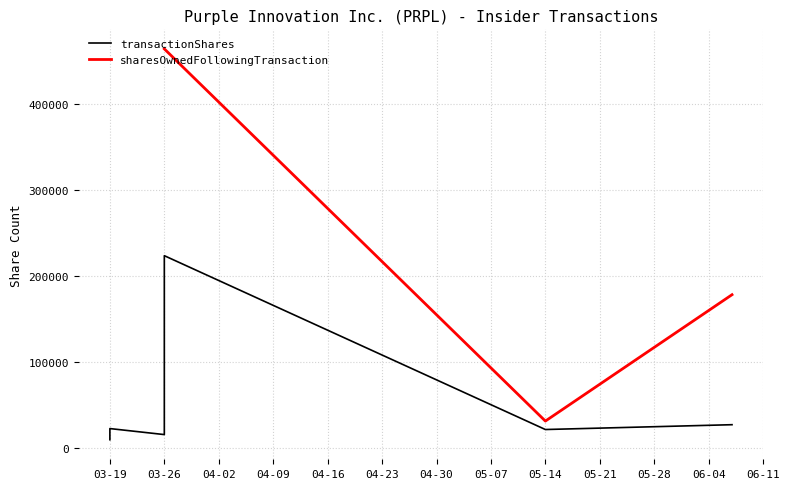

What is the label of the 5th point from the left?

2024-03-19